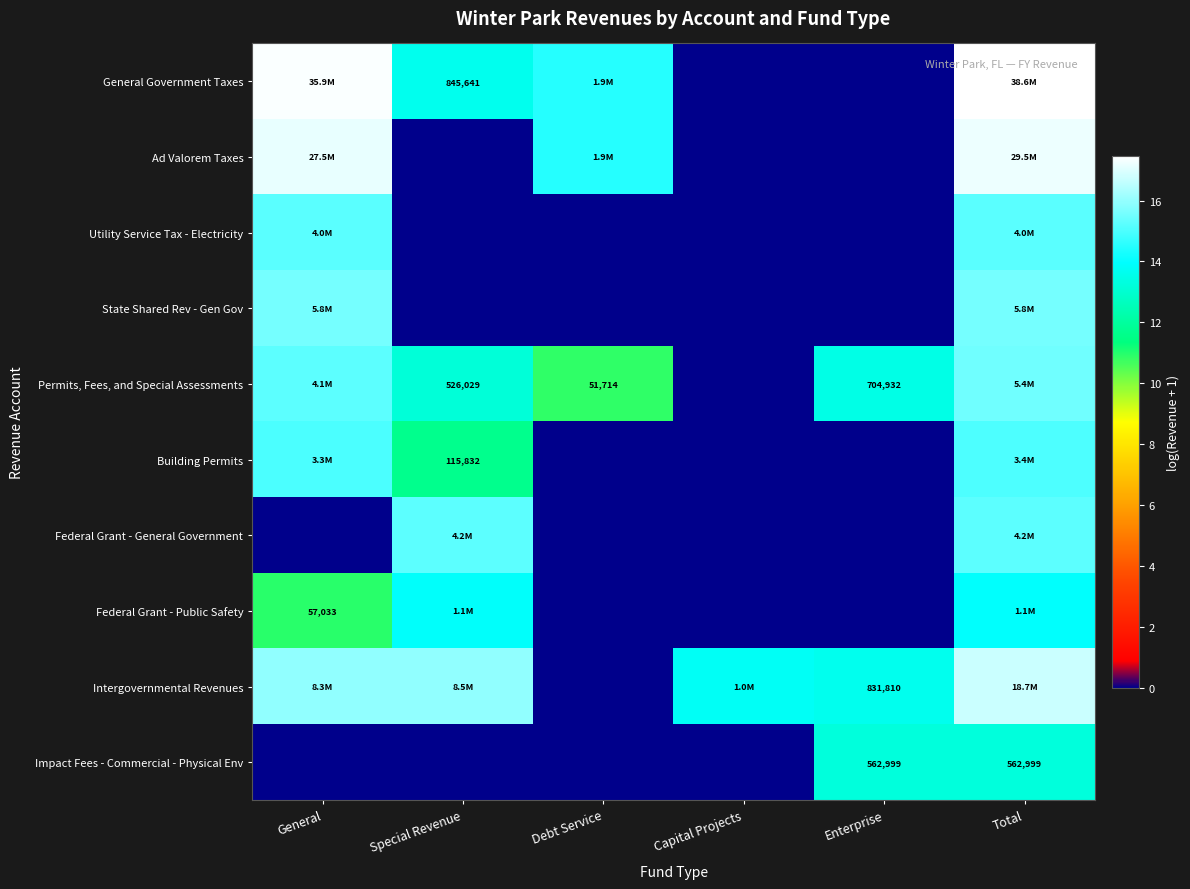

Rank the categories by General Government Taxes value from lowest to highest.

Capital Projects, Enterprise, Special Revenue, Debt Service, General, Total